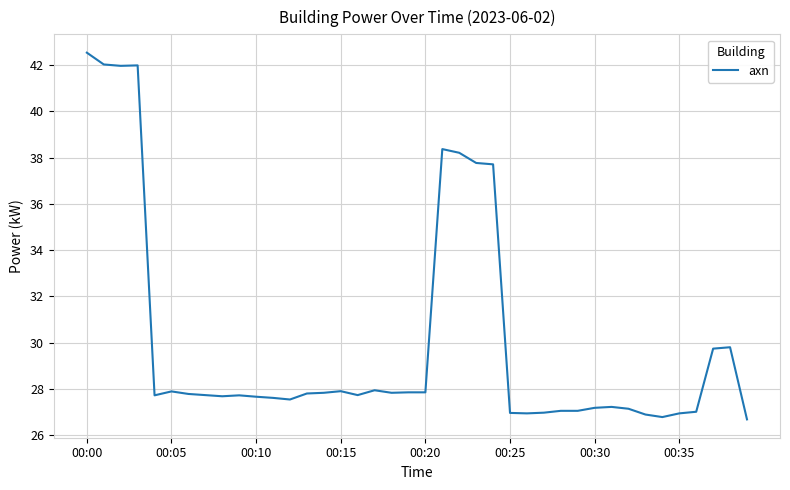

Count the number of categories in the chart.

40